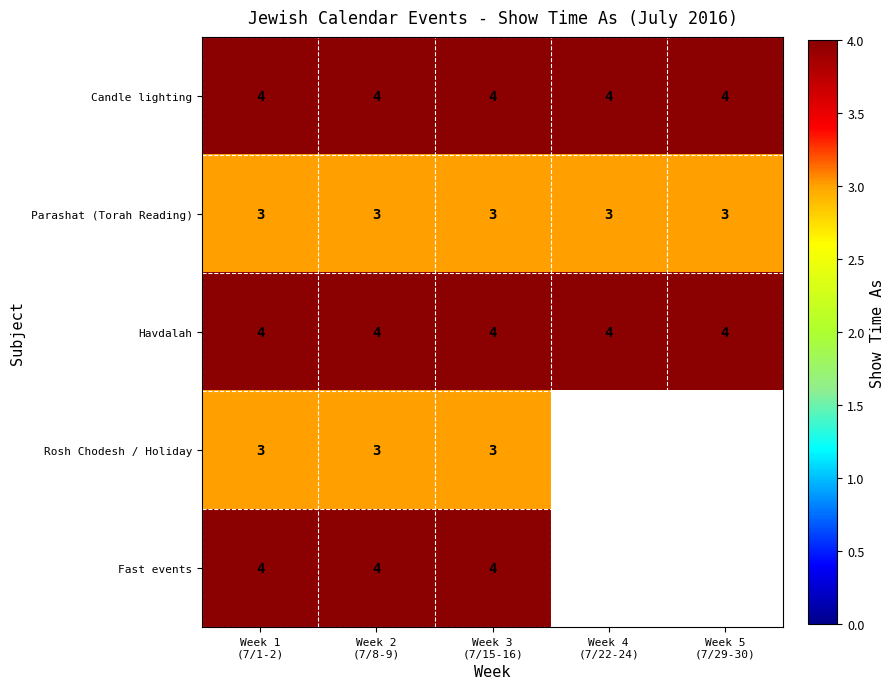

What is the minimum value for Candle lighting?

4